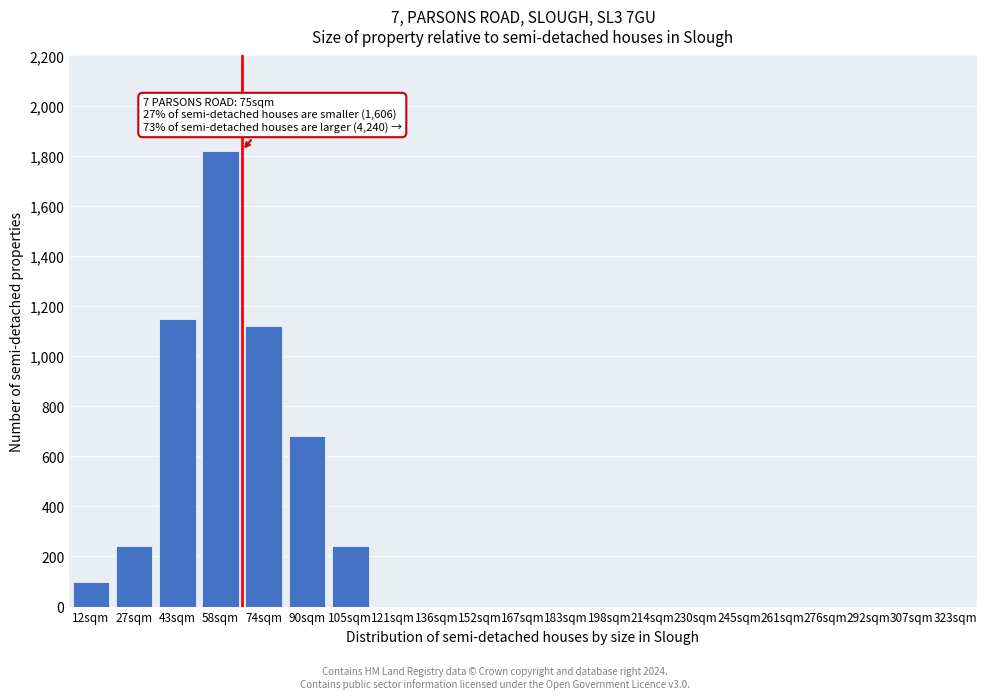

Reading left to right, list all the values displayed in this chart.

12sqm=100	27sqm=240	43sqm=1150	58sqm=1820	74sqm=1120	90sqm=680	105sqm=240	121sqm=0	136sqm=0	152sqm=0	167sqm=0	183sqm=0	198sqm=0	214sqm=0	230sqm=0	245sqm=0	261sqm=0	276sqm=0	292sqm=0	307sqm=0	323sqm=0